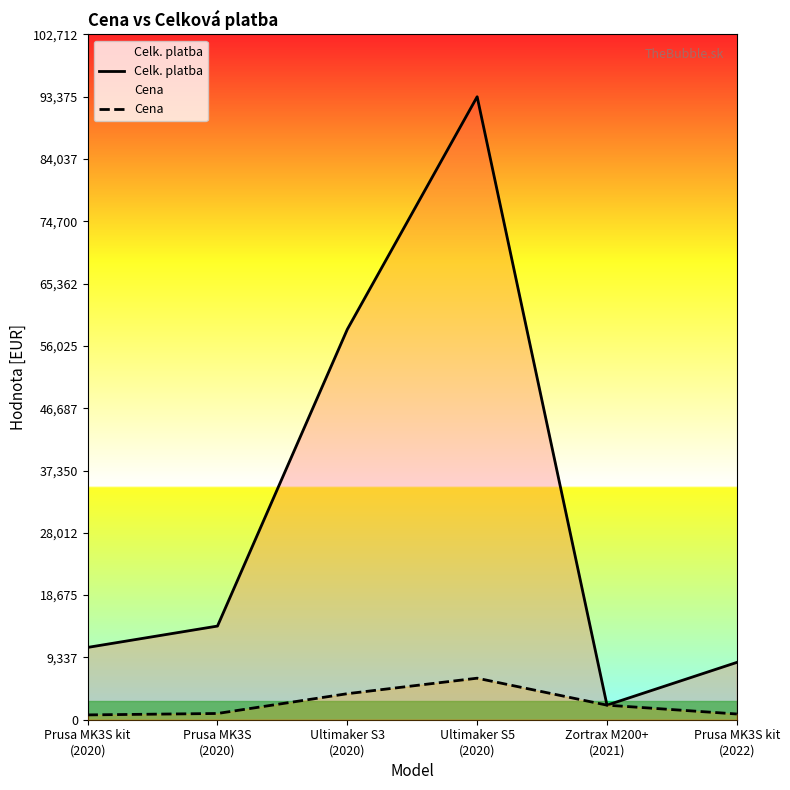

How many lines are shown in the chart?

2